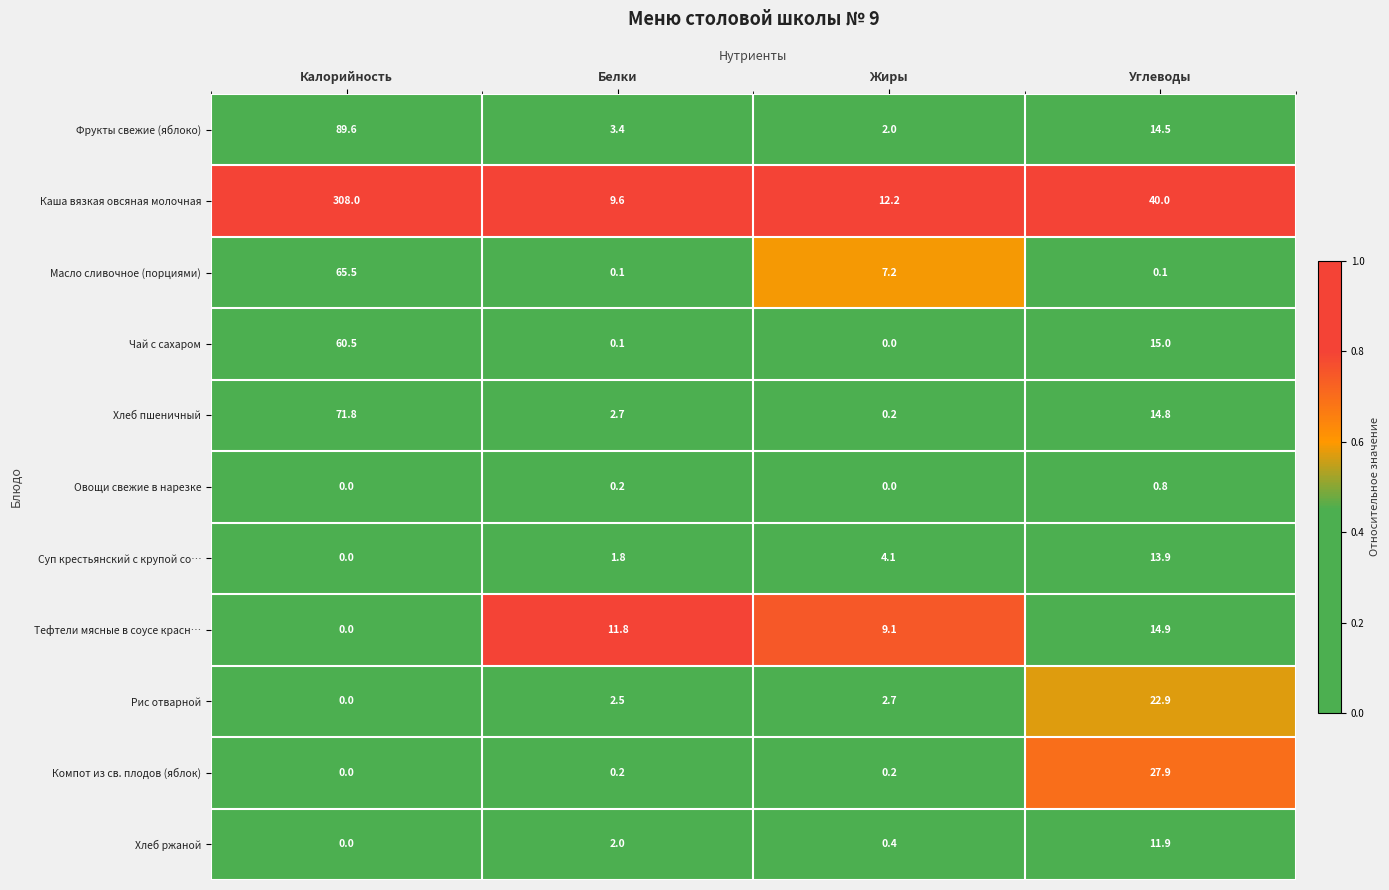

The value of Хлеб пшеничный at Жиры is 0.2. True or false?

True